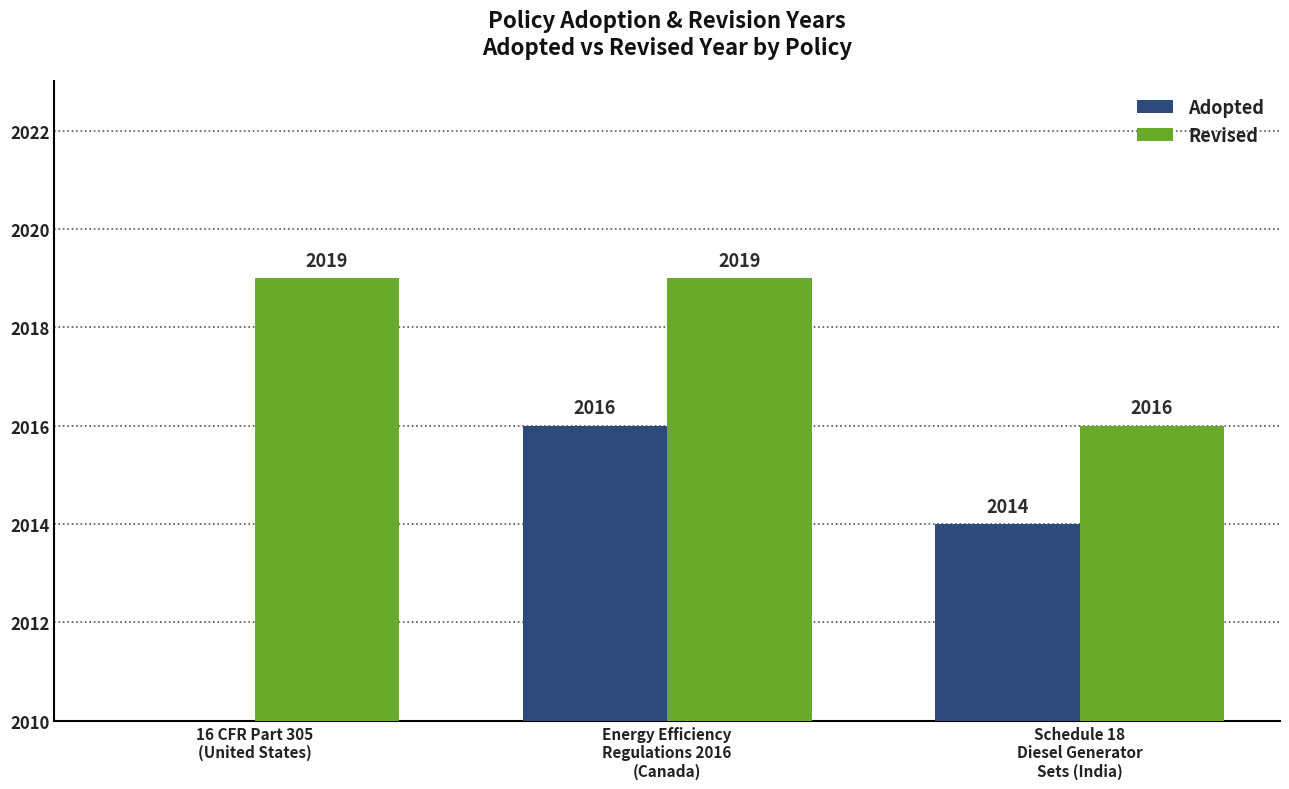

How many values in the Adopted series are below 2014?

1